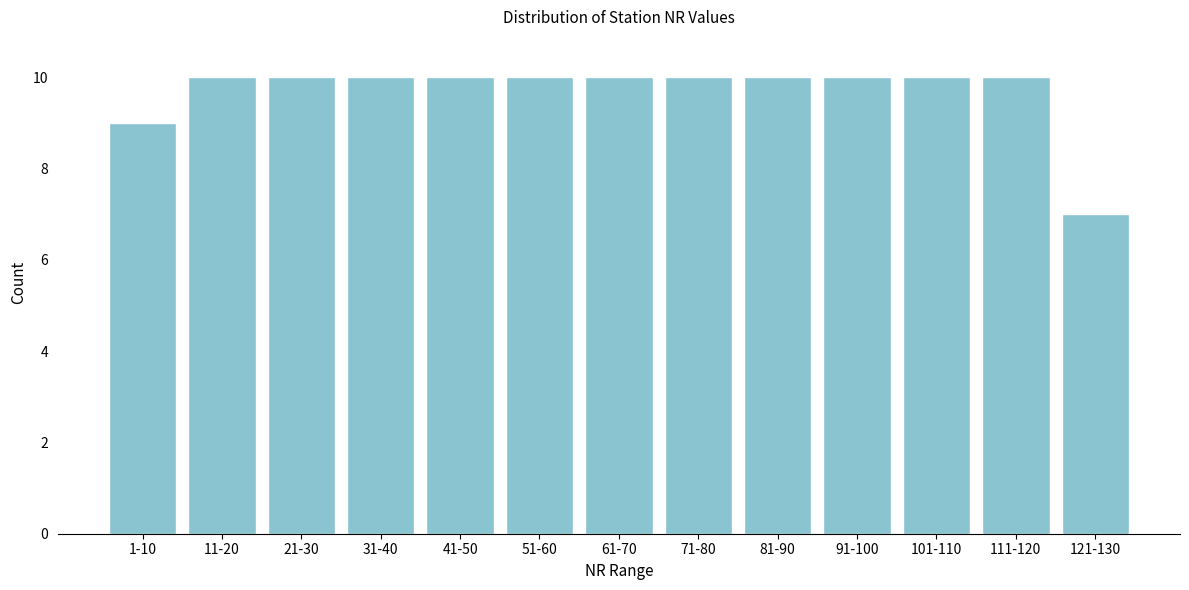

Reading left to right, transcribe all the data shown in this chart.

1-10=9	11-20=10	21-30=10	31-40=10	41-50=10	51-60=10	61-70=10	71-80=10	81-90=10	91-100=10	101-110=10	111-120=10	121-130=7